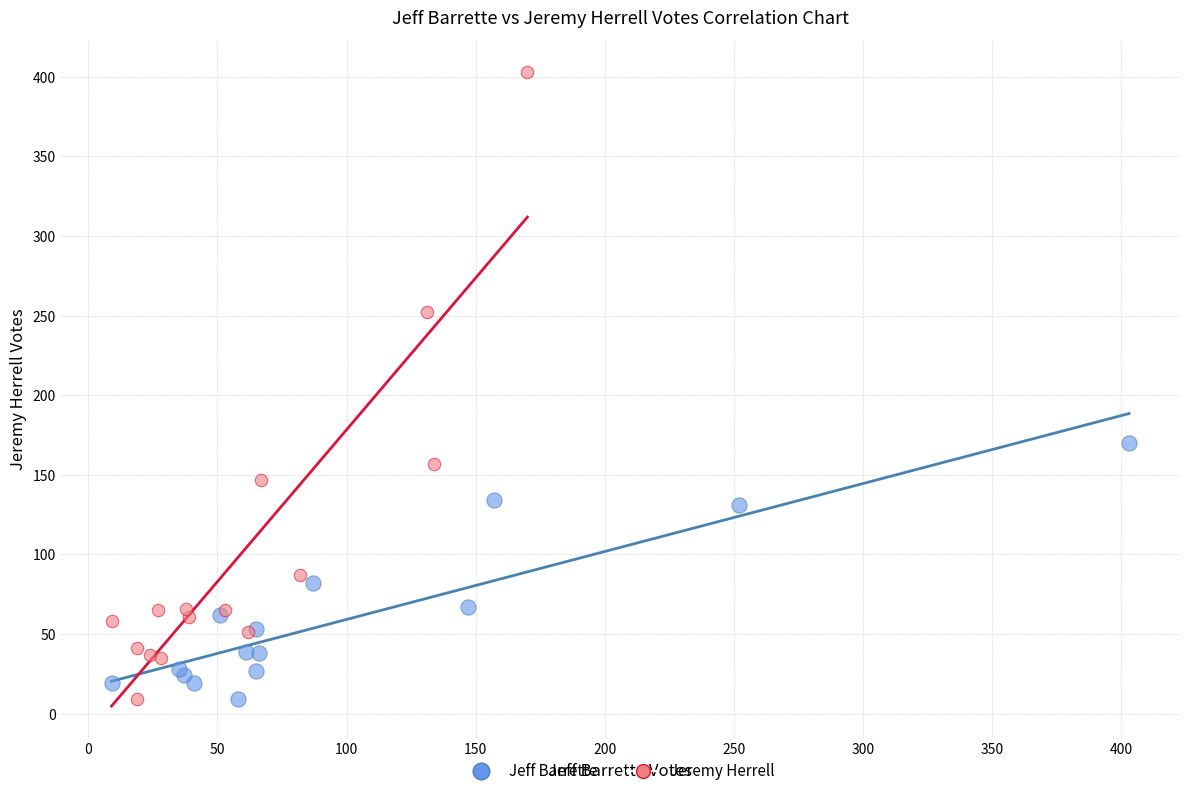

Which series has the widest spread of Y values?

Jeremy Herrell